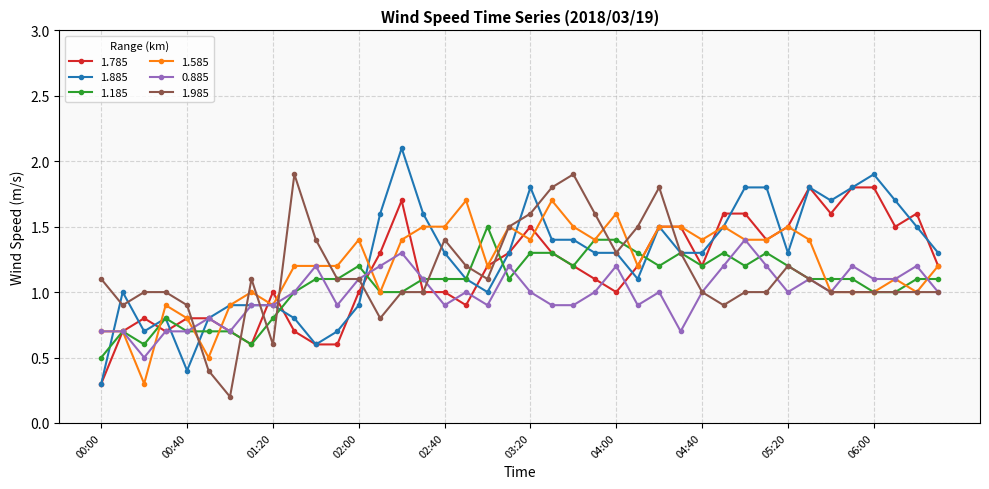

True or false: 0.885 has more than 1 interior local peaks.

True